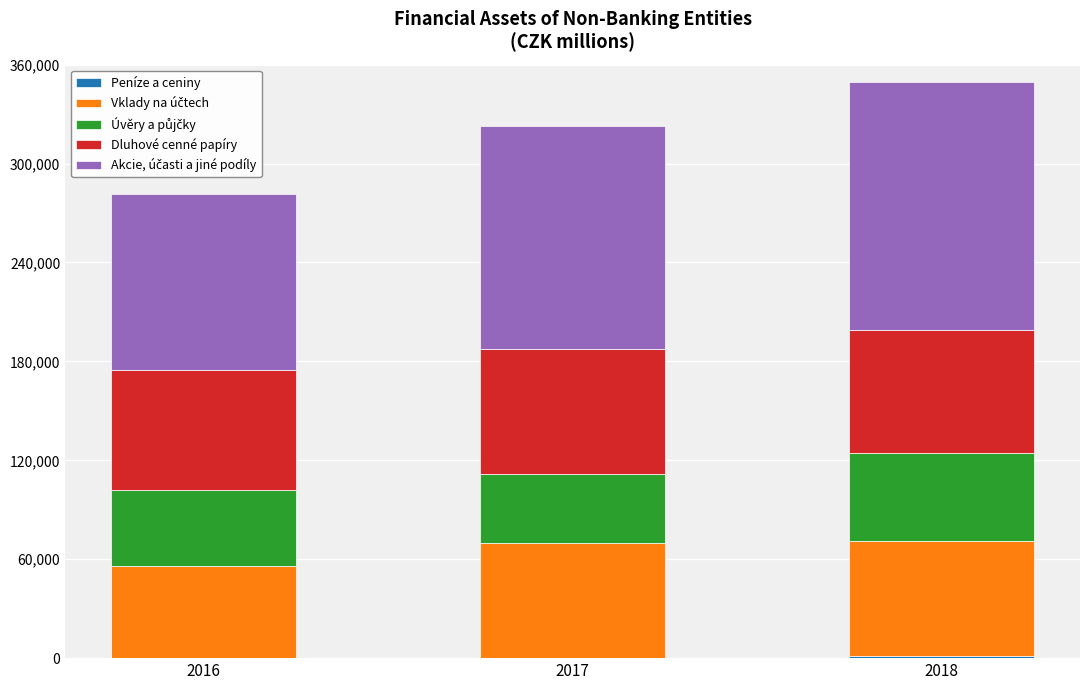

What is the average value of the Dluhové cenné papíry series?

74431